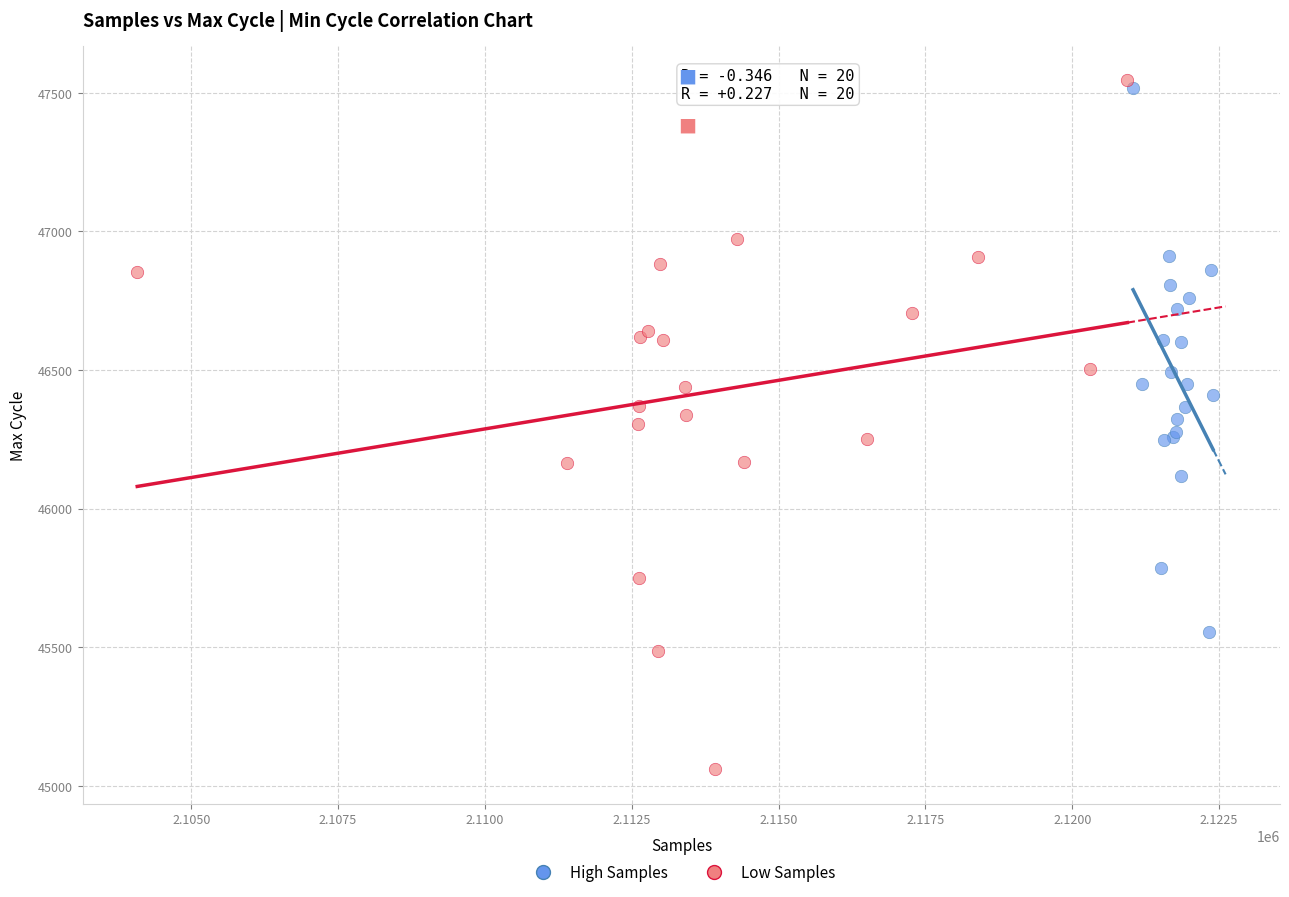

Which series reaches the minimum Y coordinate?

Low Samples